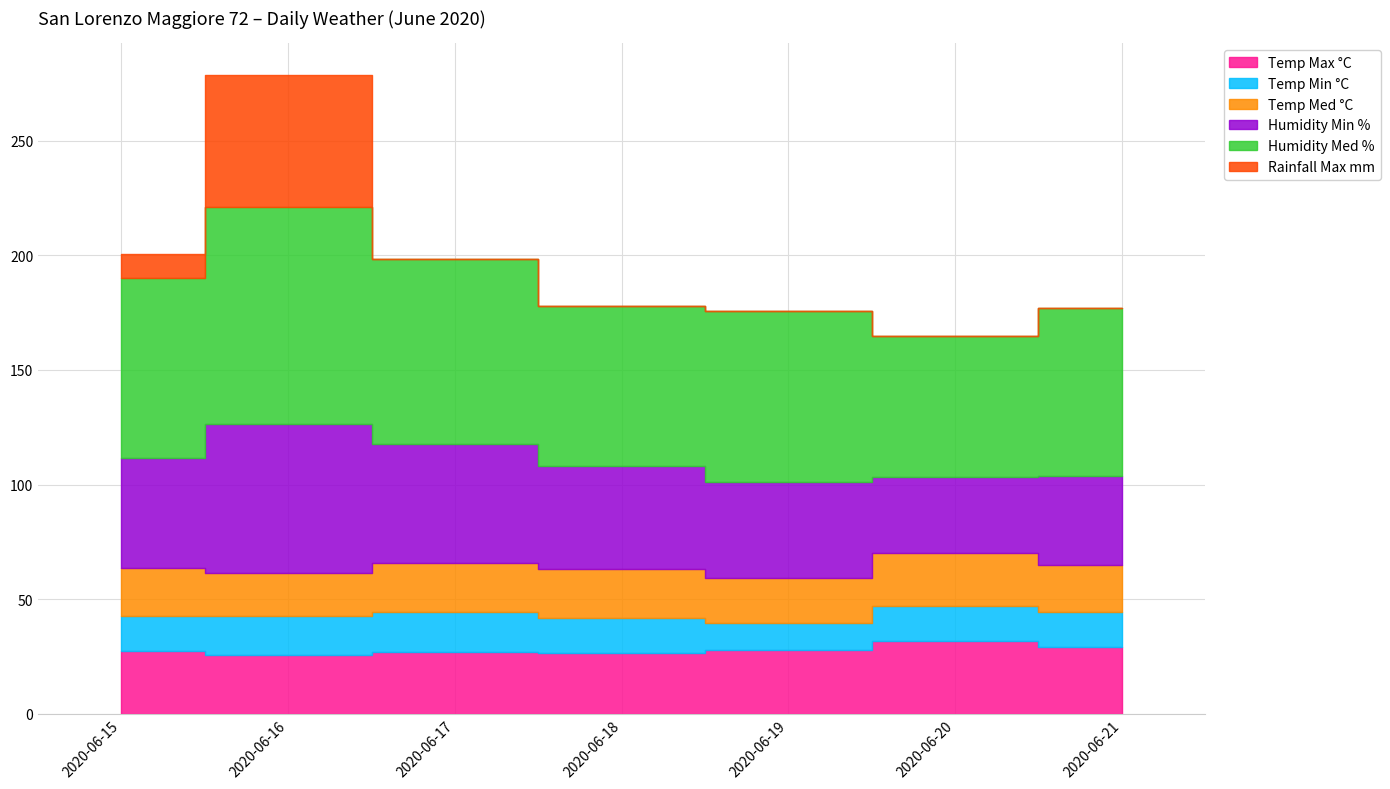

True or false: Temp Max °C has more than 2 points higher than both neighbors.

False